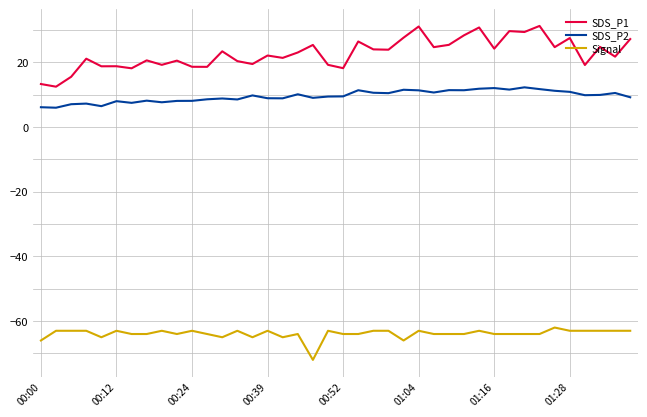

List the series in order of their overall mean, lowest first.

Signal, SDS_P2, SDS_P1